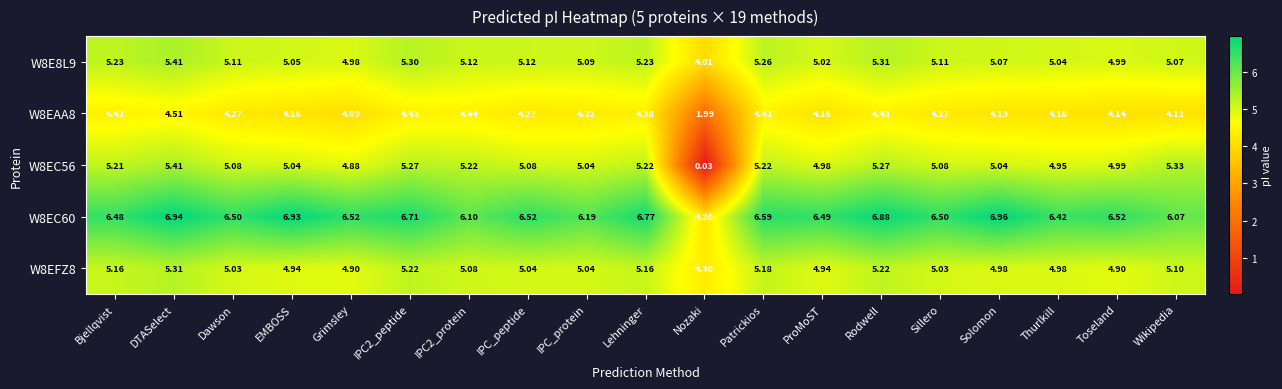

Is the value of W8EFZ8 at Toseland greater than the value of W8EC60 at Rodwell?

No